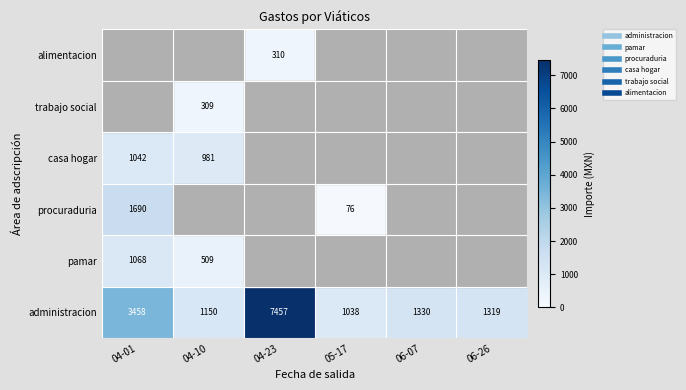

Which label corresponds to the smallest value in the chart?

04-23